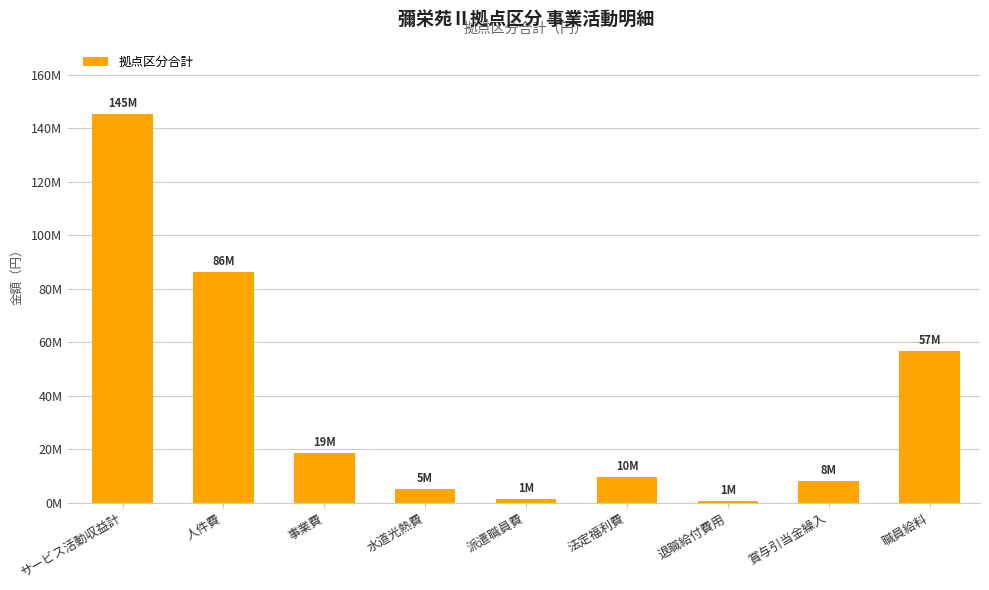

Are the bars horizontal?

No